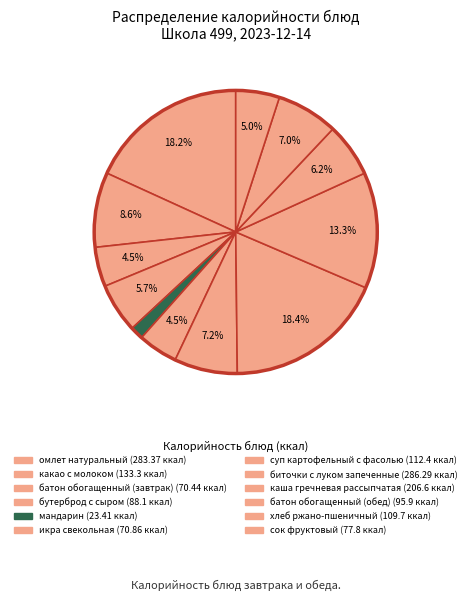

Count the number of slices in the pie.

12